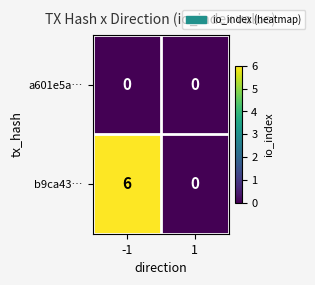

What is the maximum value shown in the chart?

6